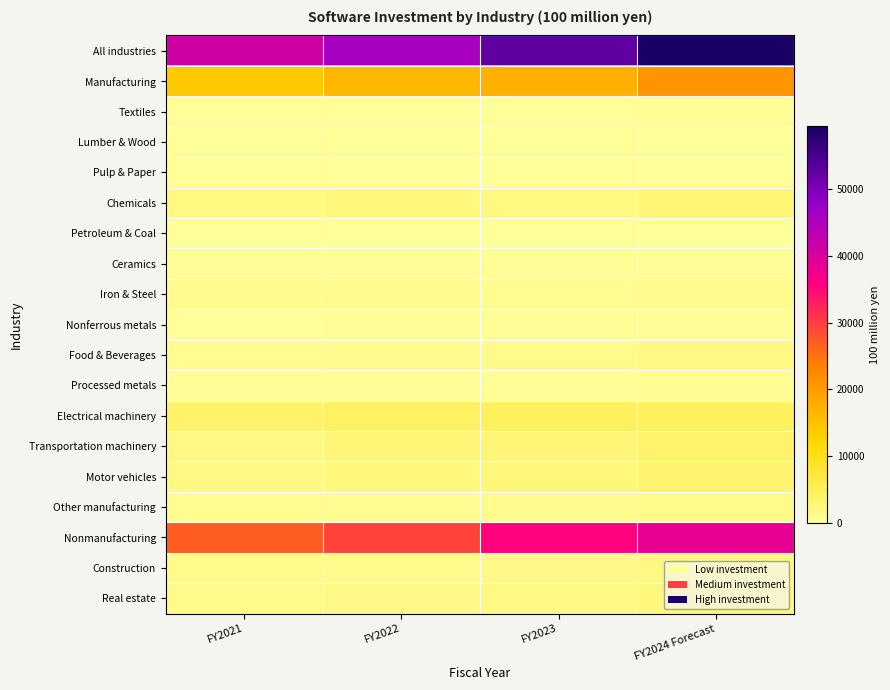

How many distinct data groups are displayed?

19